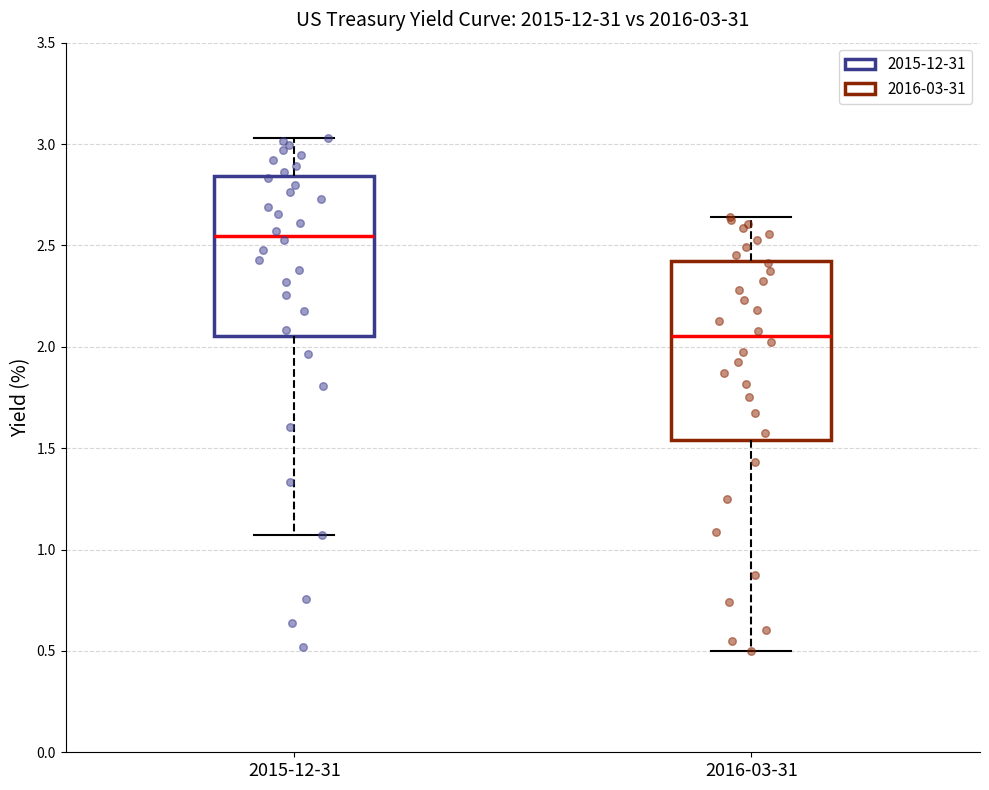

Which box is the tallest, from its lower edge to its upper edge?

2016-03-31